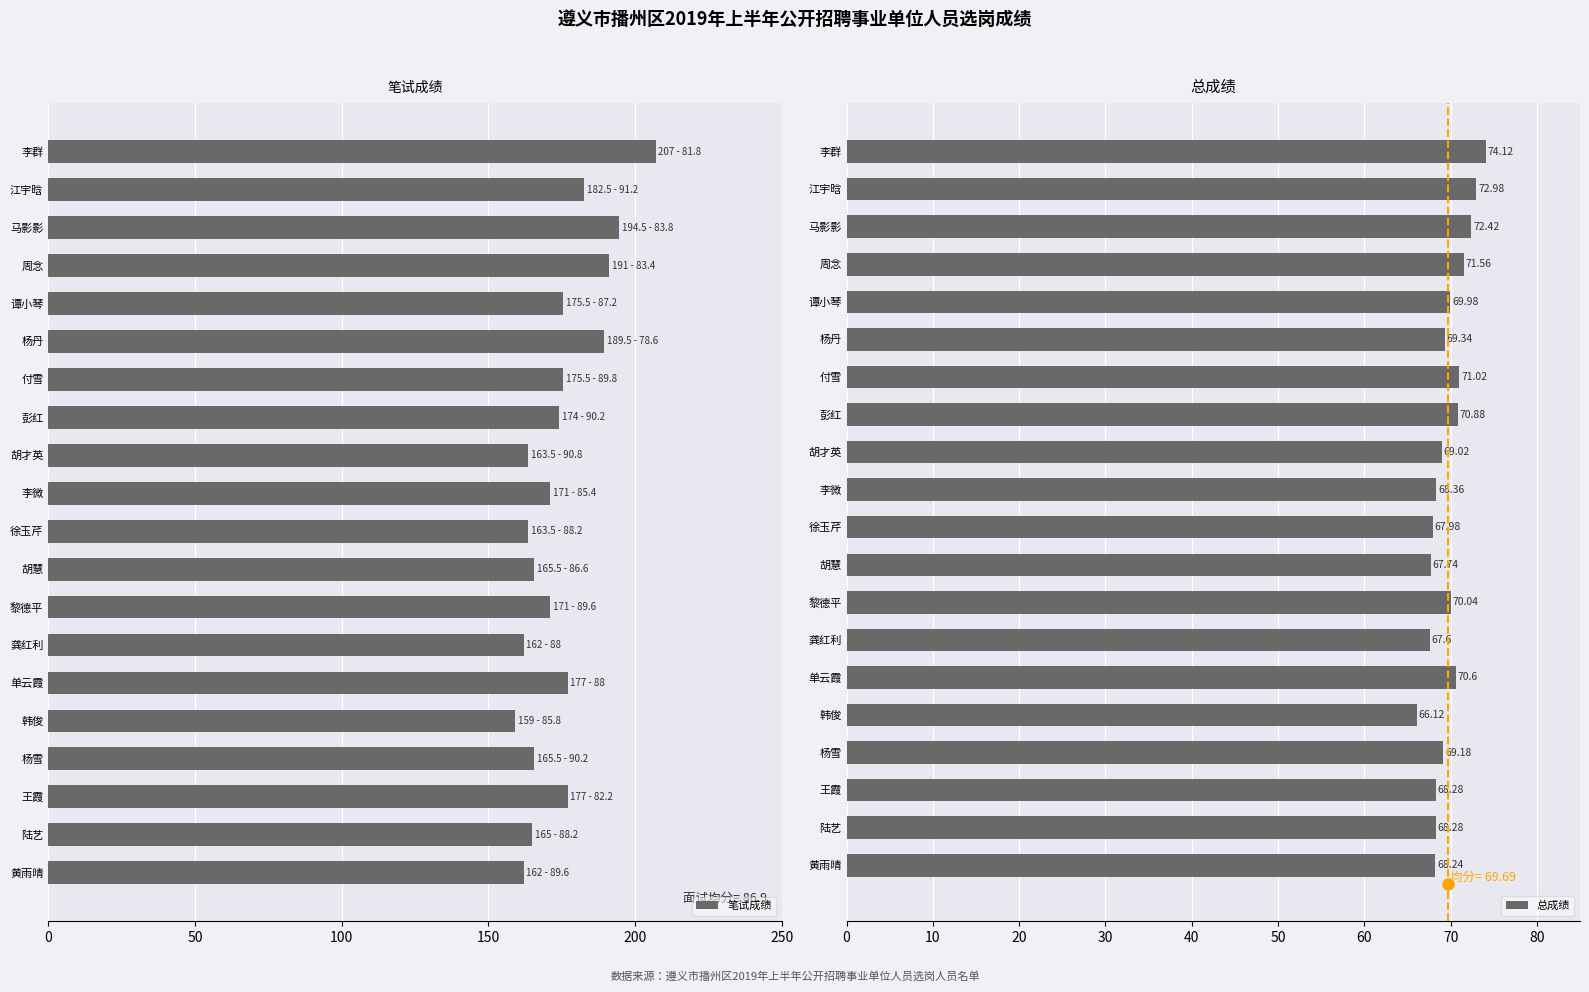

List the series in order of their peak value, lowest first.

总成绩, 笔试成绩